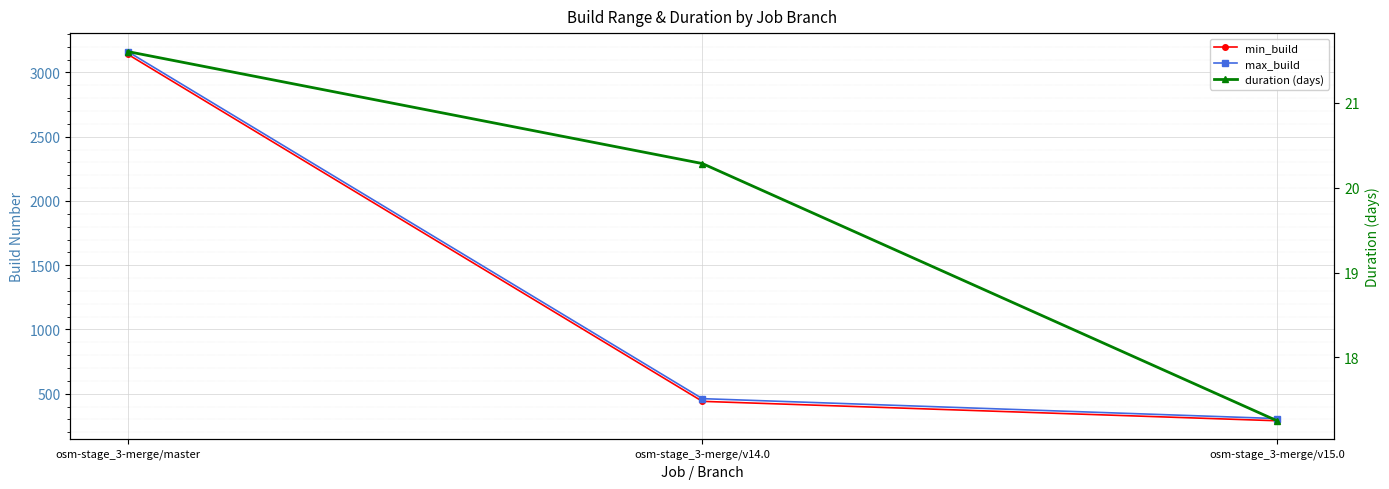

Reading left to right, extract all data points from this chart.

min_build: 3141.0	441.0	290.0
max_build: 3162.0	462.0	307.0
duration (days): 21.6	20.3	17.3